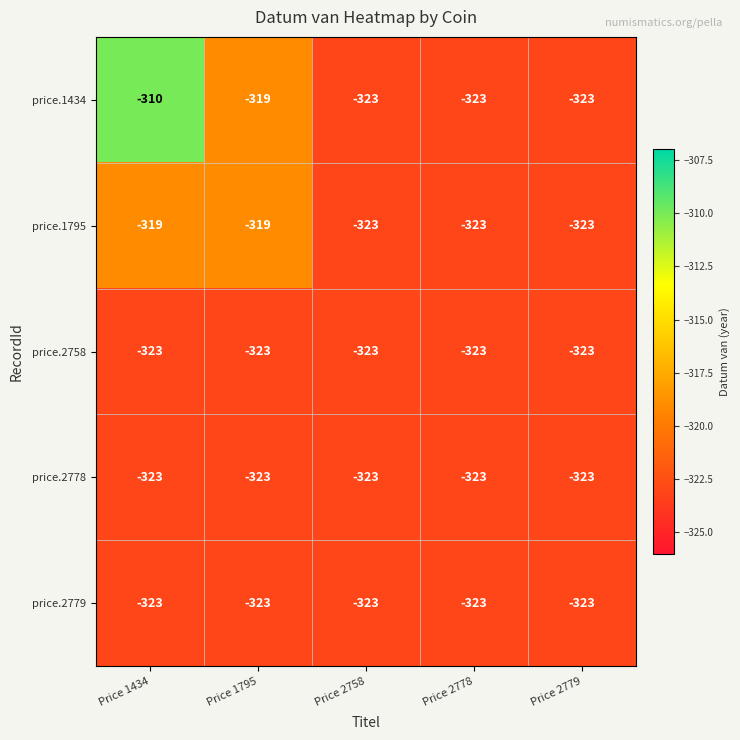

What value does the price.1795 series have at Price 2778?

-323